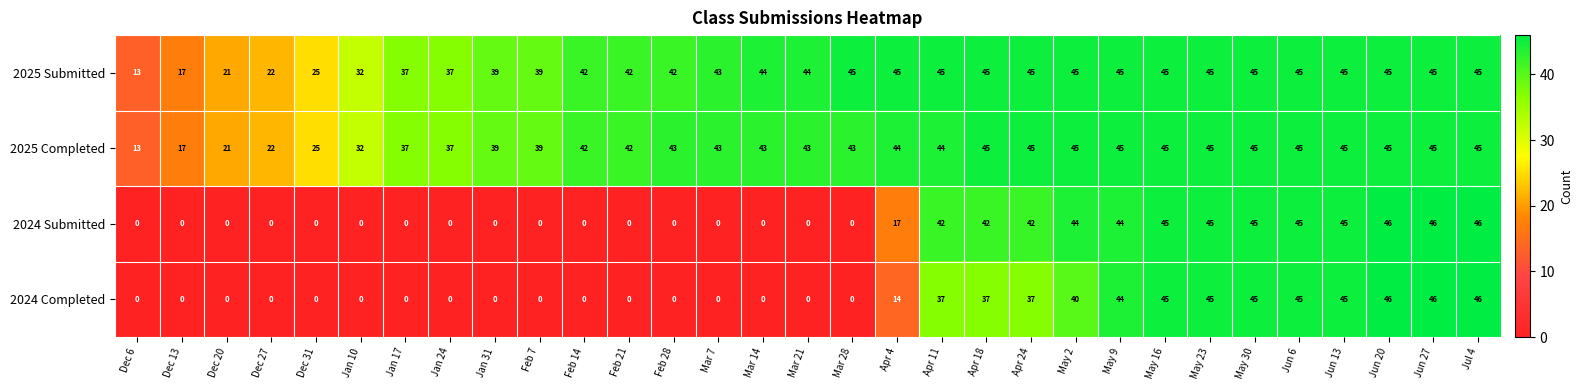

Read the 2025 Completed value at Dec 13.

17